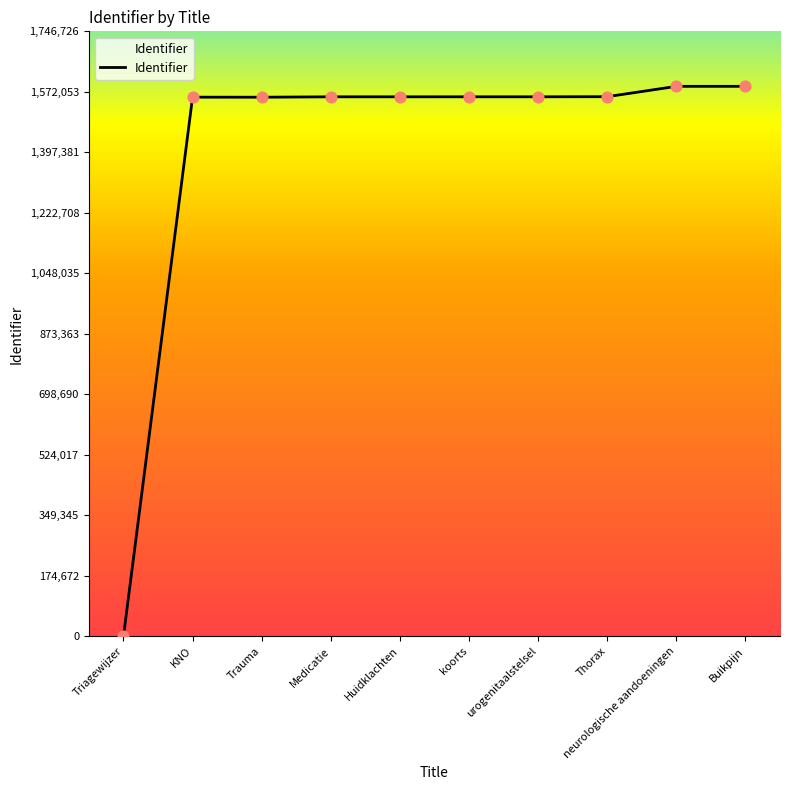

Between Triagewijzer and Buikpijn, which is larger?

Buikpijn